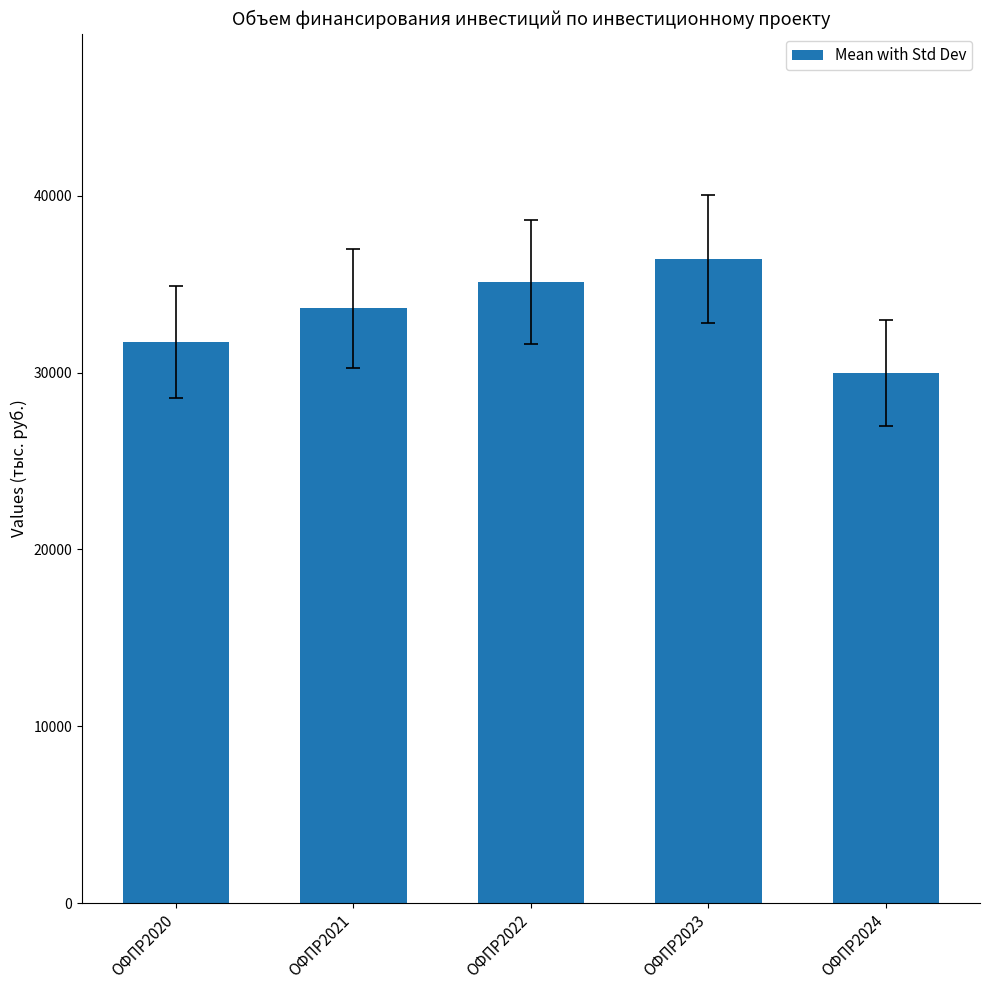

Reading right to left, list all the values displayed in this chart.

ОФПР2024=29964.6	ОФПР2023=36424.9	ОФПР2022=35116.2	ОФПР2021=33647.6	ОФПР2020=31709.5